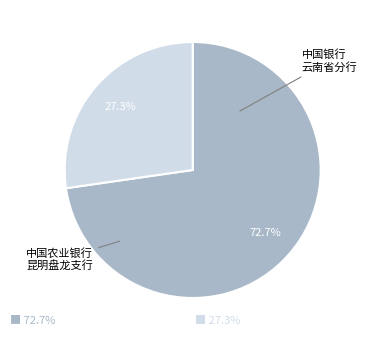

Is there a majority slice in this chart?

Yes